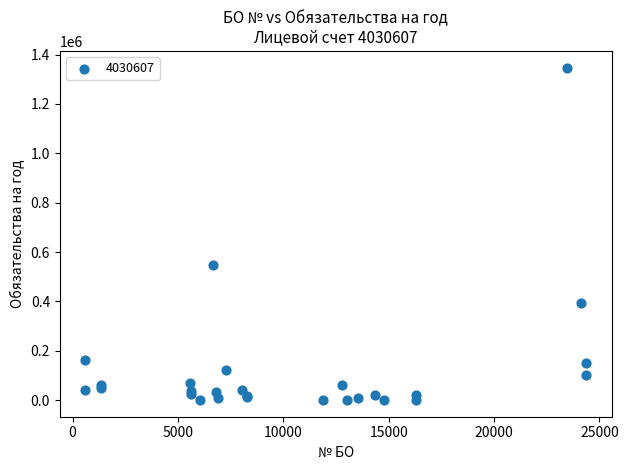

What Y value in the scatter plot is closest to 674024?

547000.0